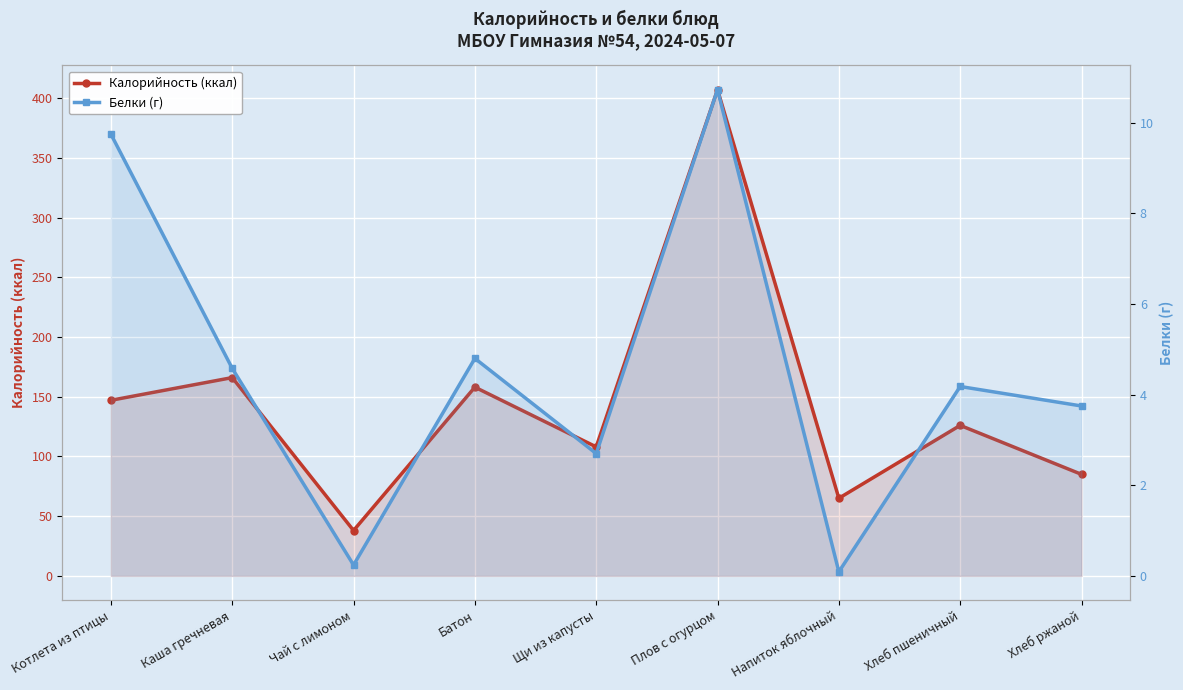

Is it true that Калорийность (ккал) equals 147.0 at Котлета из птицы?

True